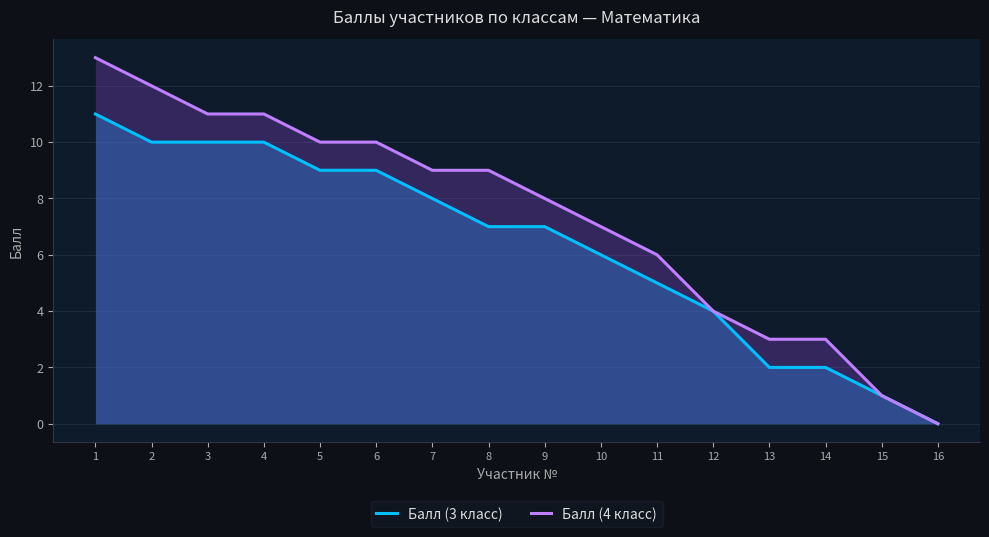

List the series in order of their overall mean, lowest first.

Балл (3 класс), Балл (4 класс)